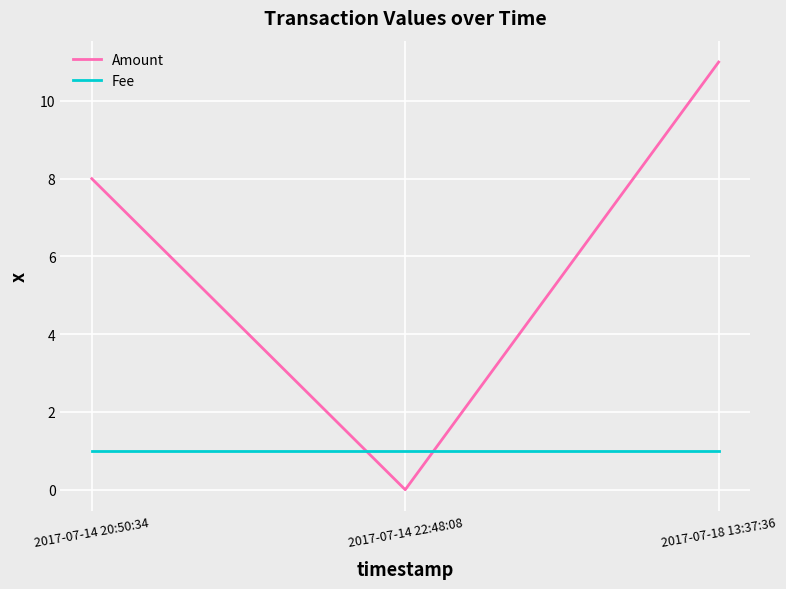

Reading left to right, list all the values displayed in this chart.

Amount: 2017-07-14 20:50:34=8	2017-07-14 22:48:08=0	2017-07-18 13:37:36=11
Fee: 2017-07-14 20:50:34=1	2017-07-14 22:48:08=1	2017-07-18 13:37:36=1